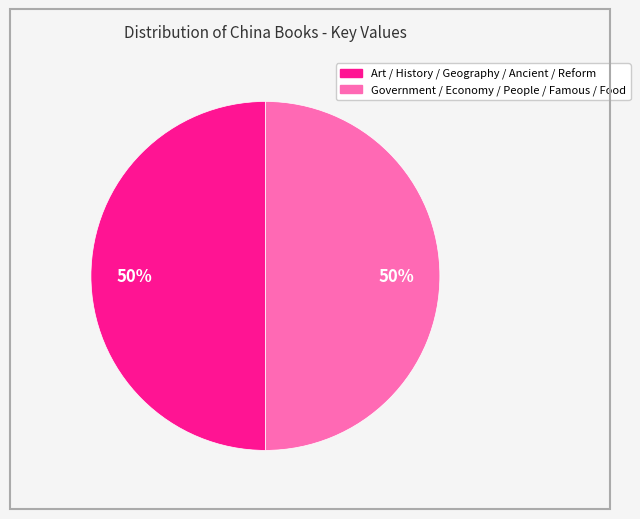

To the nearest percent, what is the average slice percentage?

50%